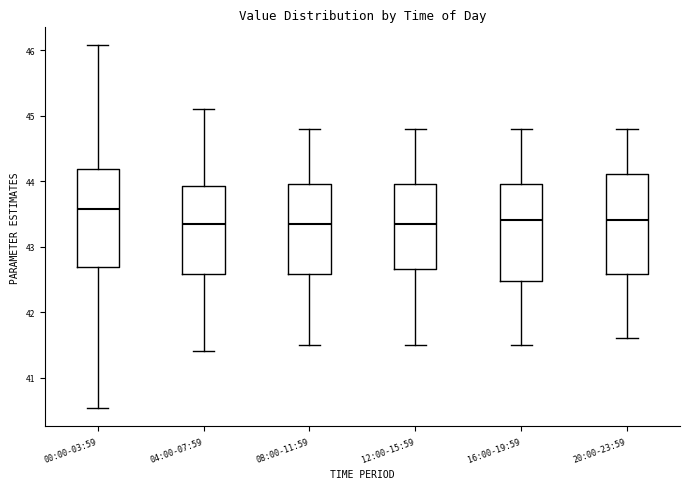

Where does the lower whisker of the box for 08:00-11:59 end on the y-axis? The values are not printed on the chart, so give them approximately, as read against the axis.

41.5